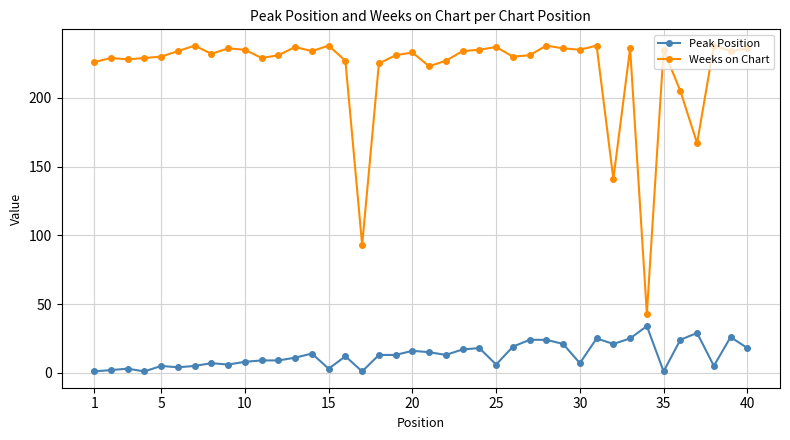

What are all the series names shown in the legend?

Peak Position, Weeks on Chart